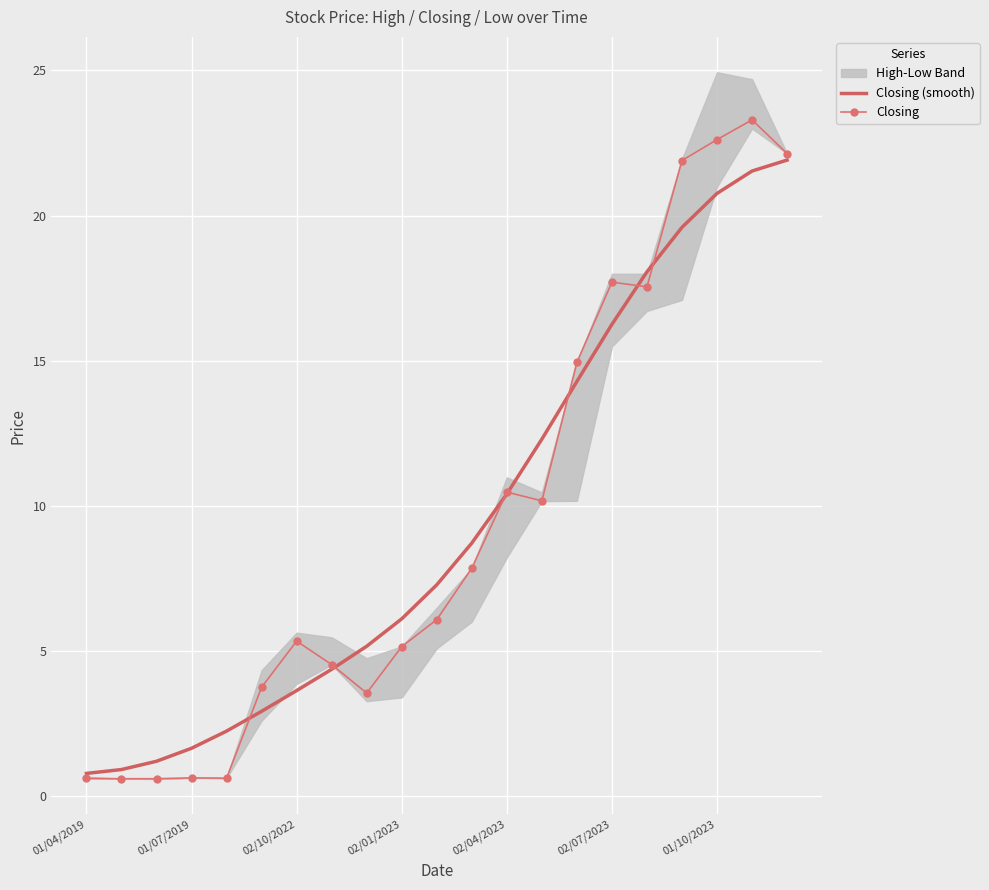

The Closing series shows 22.6 at 01/10/2023. True or false?

True